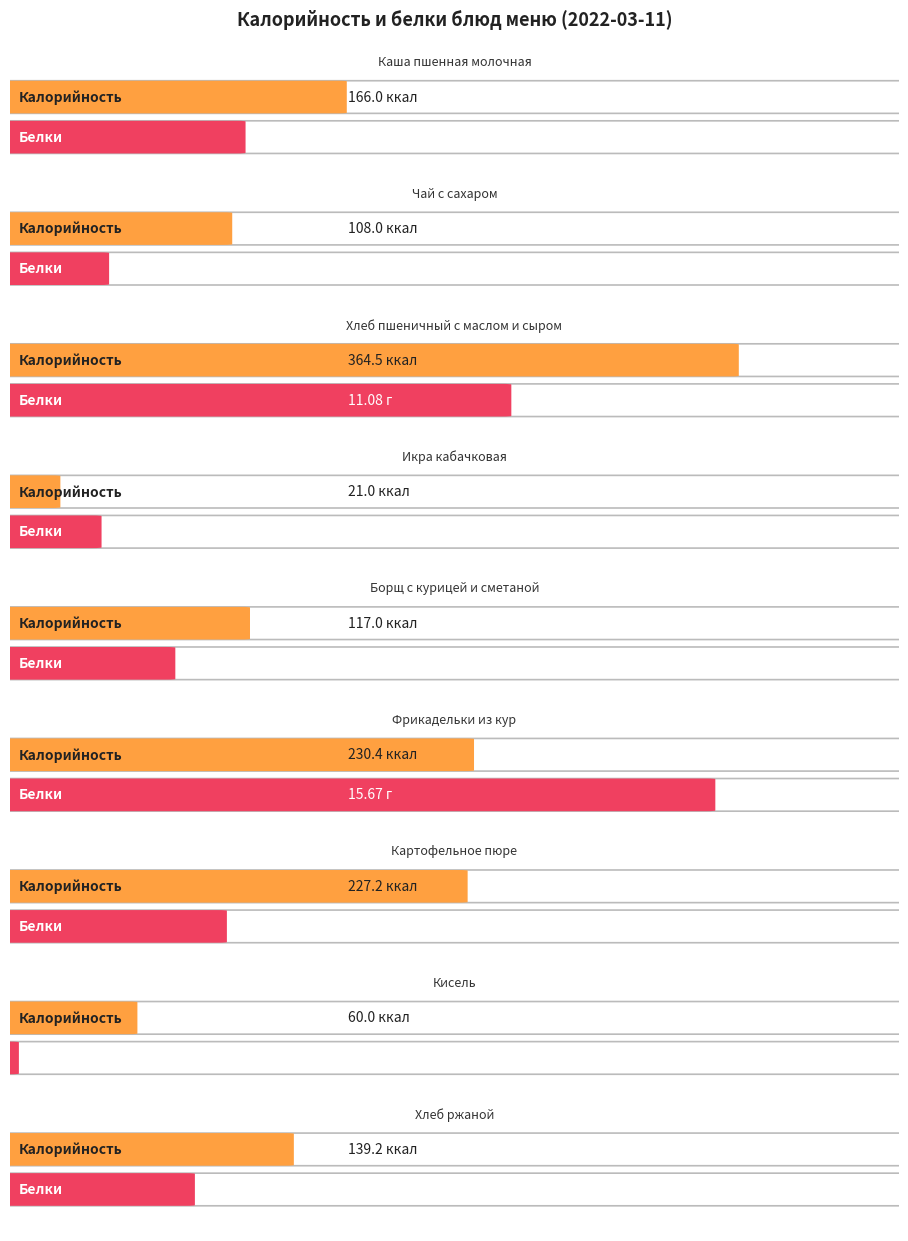

Where is Белки nearest to the value 7?

Каша пшенная молочная